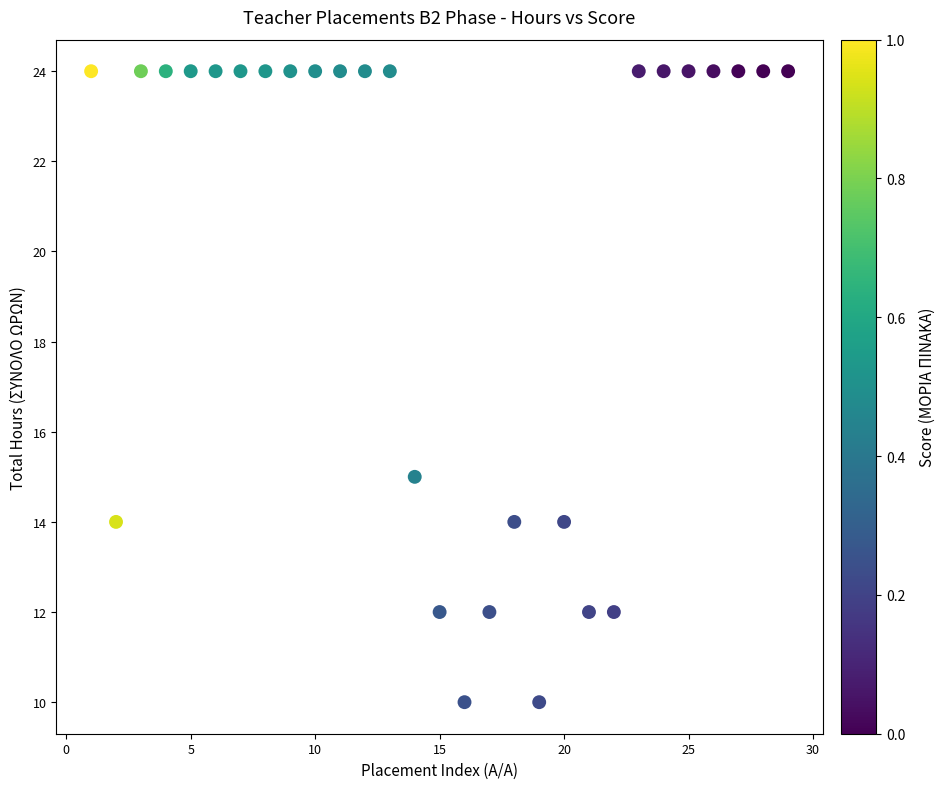

What is the range of Y values (max minus min)?

14